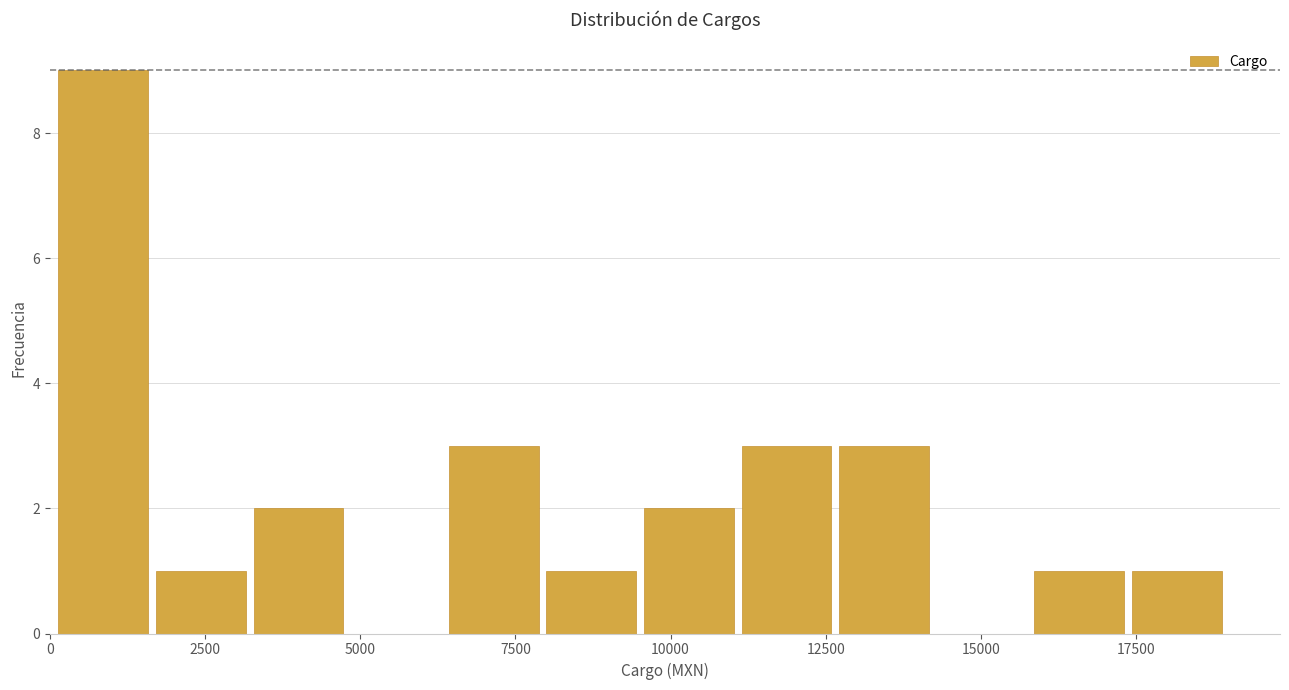

Around what value on the x-axis is the tallest bar? Give the approximate position of its centre, as read against the axis.

1000